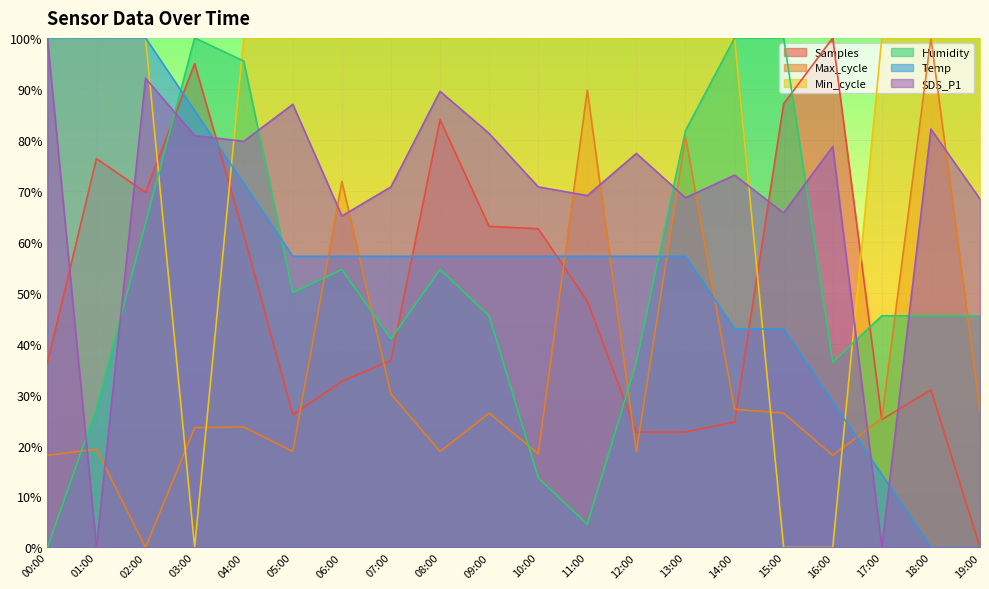

At which category does SDS_P1 reach its first local valley?

01:00